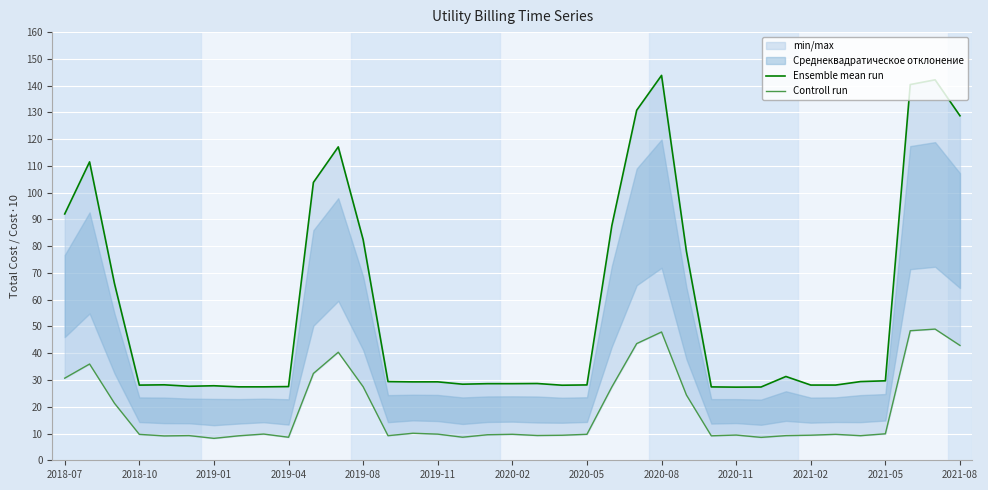

What is the difference between the maximum and minimum values in the Ensemble mean run series?

116.5